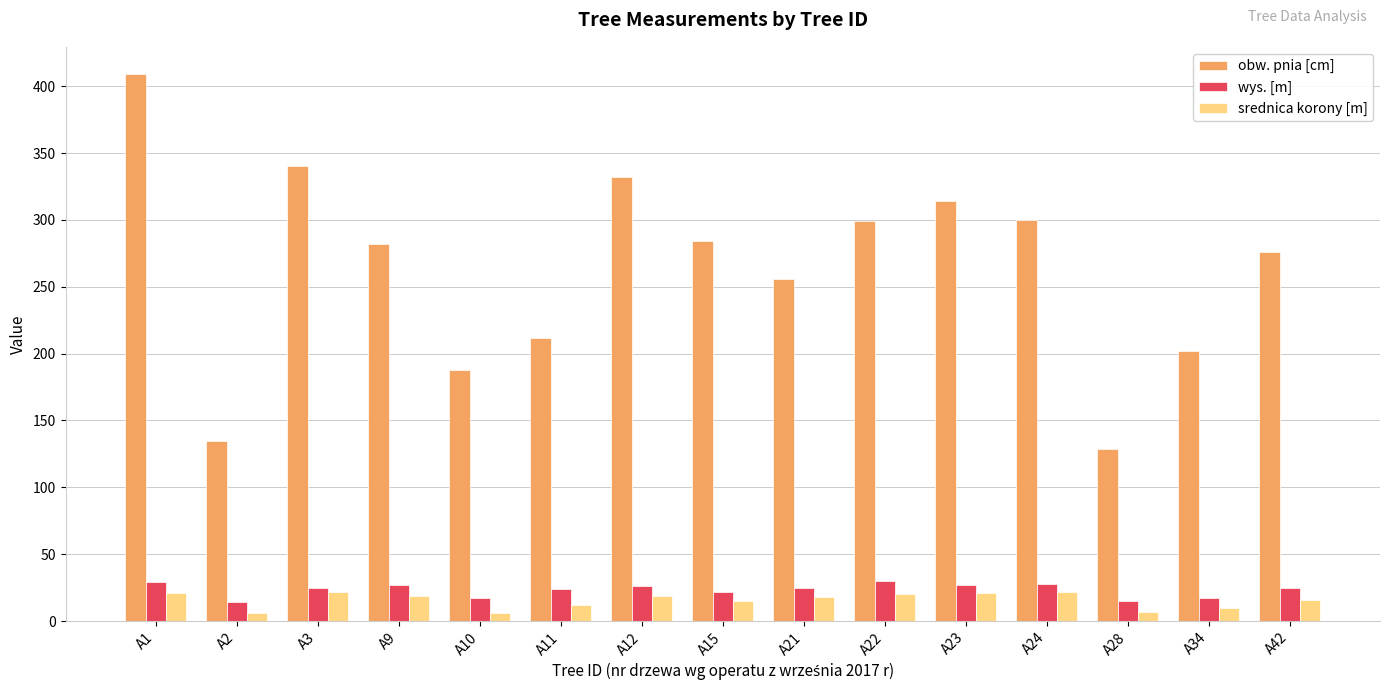

What is the minimum value shown in the chart?

6